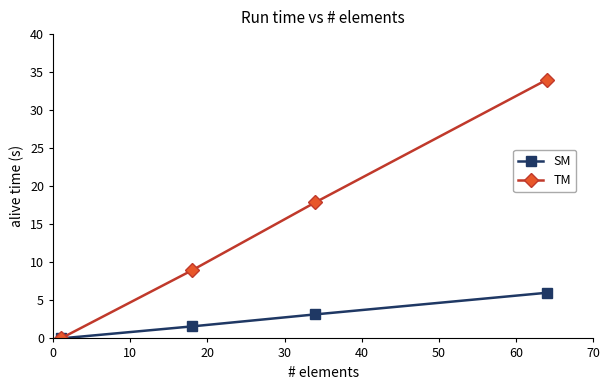

Which series has the largest total across all categories?

TM